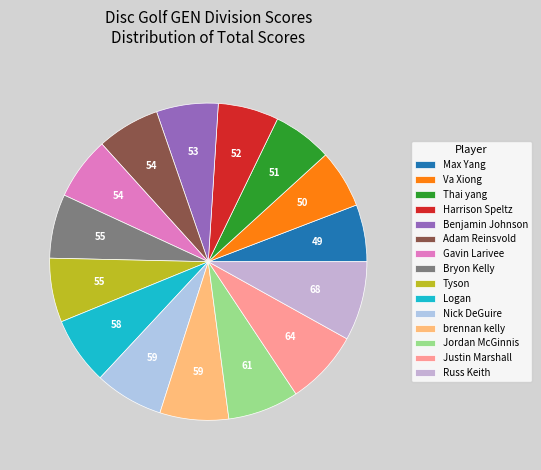

Combined, do Bryon Kelly and Thai yang account for over 50%?

No